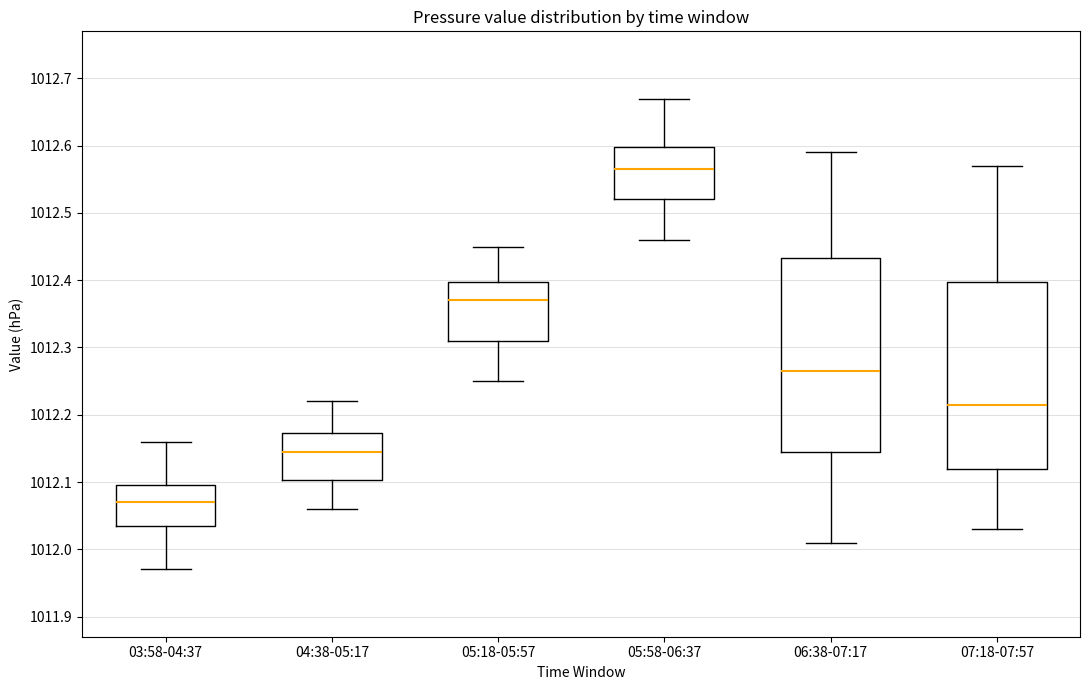

Where does the upper whisker of the box for 05:58-06:37 end on the y-axis? The values are not printed on the chart, so give them approximately, as read against the axis.

1012.67